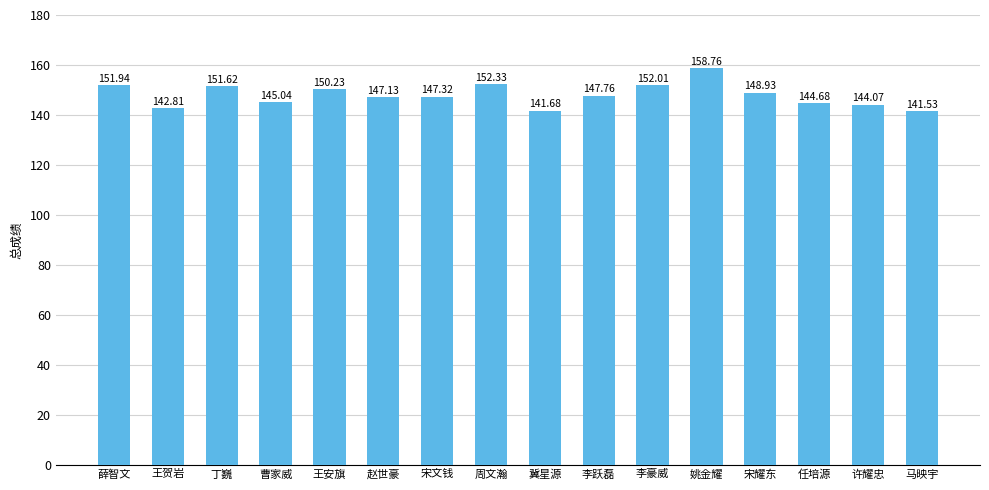

The chart shows a value of 239.9 at 周文瀚. True or false?

False